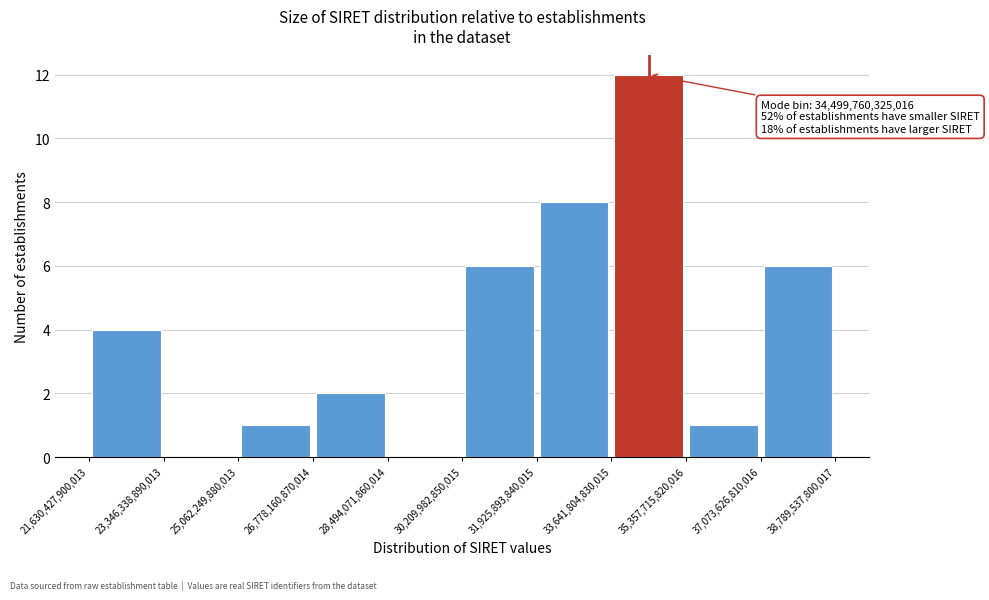

Which range on the x-axis has the tallest bar?

33,641,804,830,015 to 35,357,715,820,016